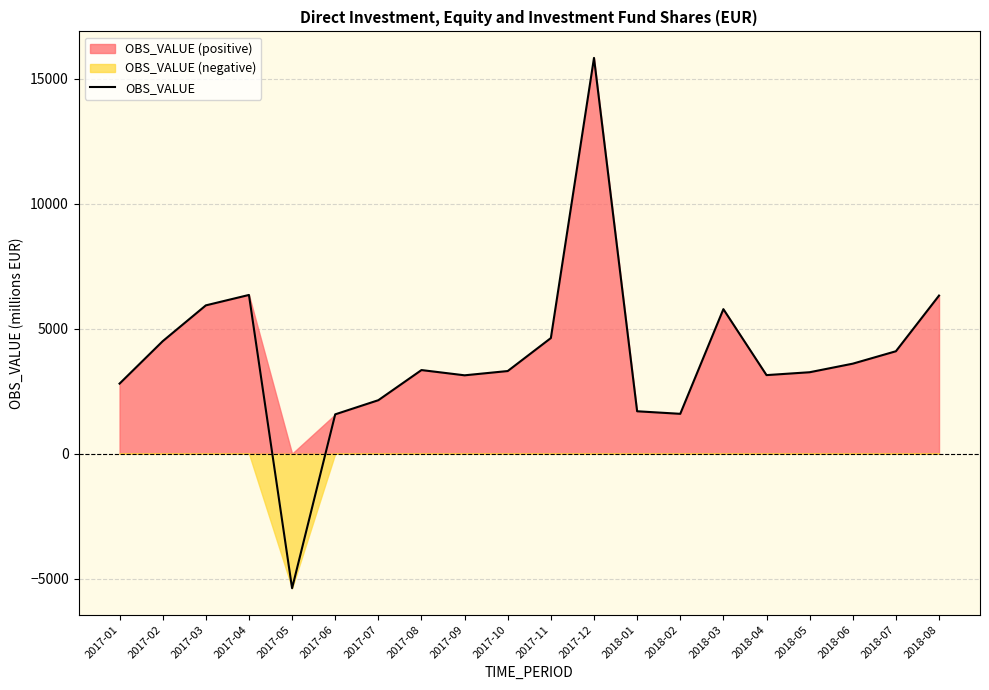

At which category does the chart reach its minimum across all series?

2017-05